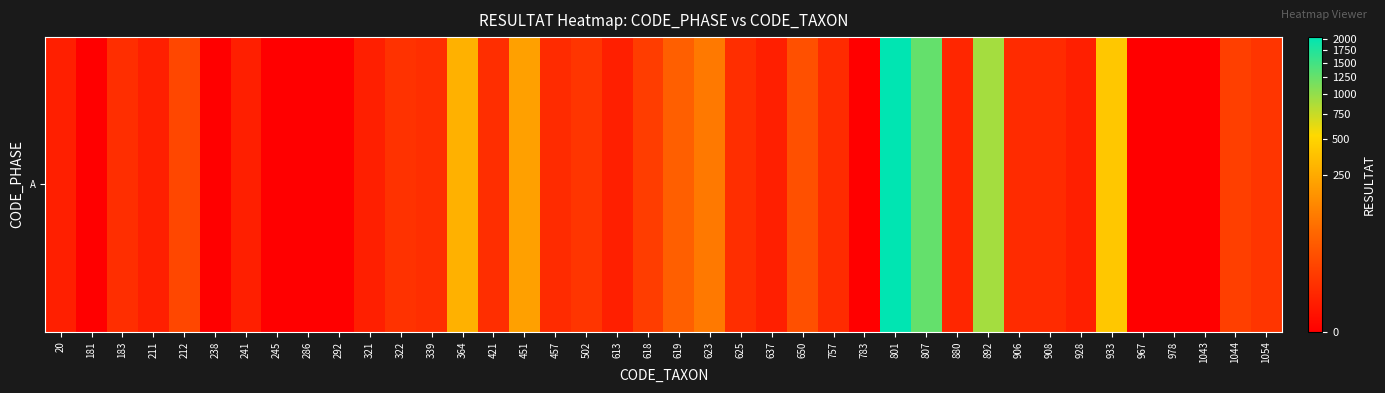

True or false: the data shows 492 at 807.

False